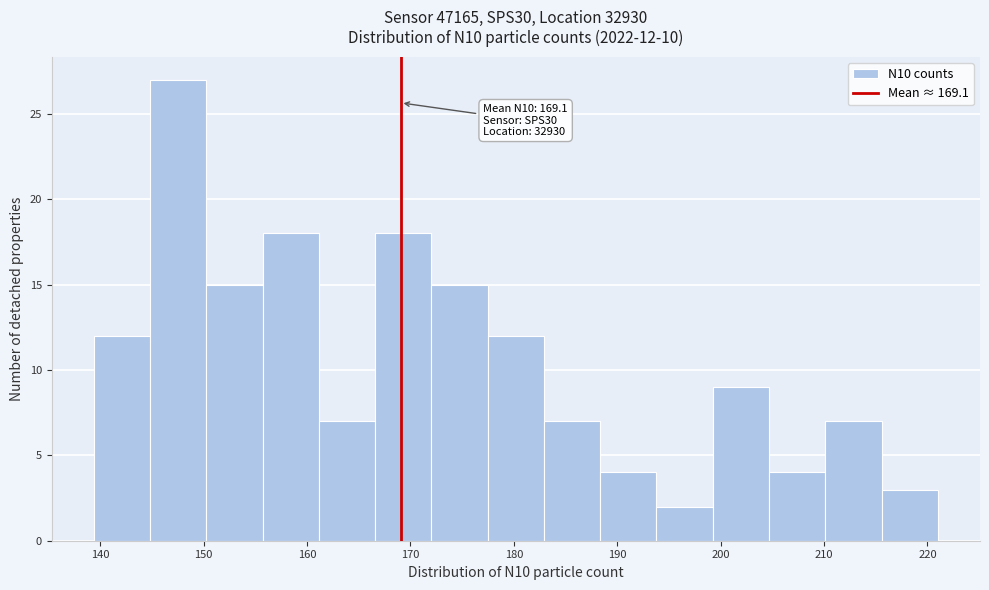

Which range on the x-axis has the tallest bar?

145 to 150